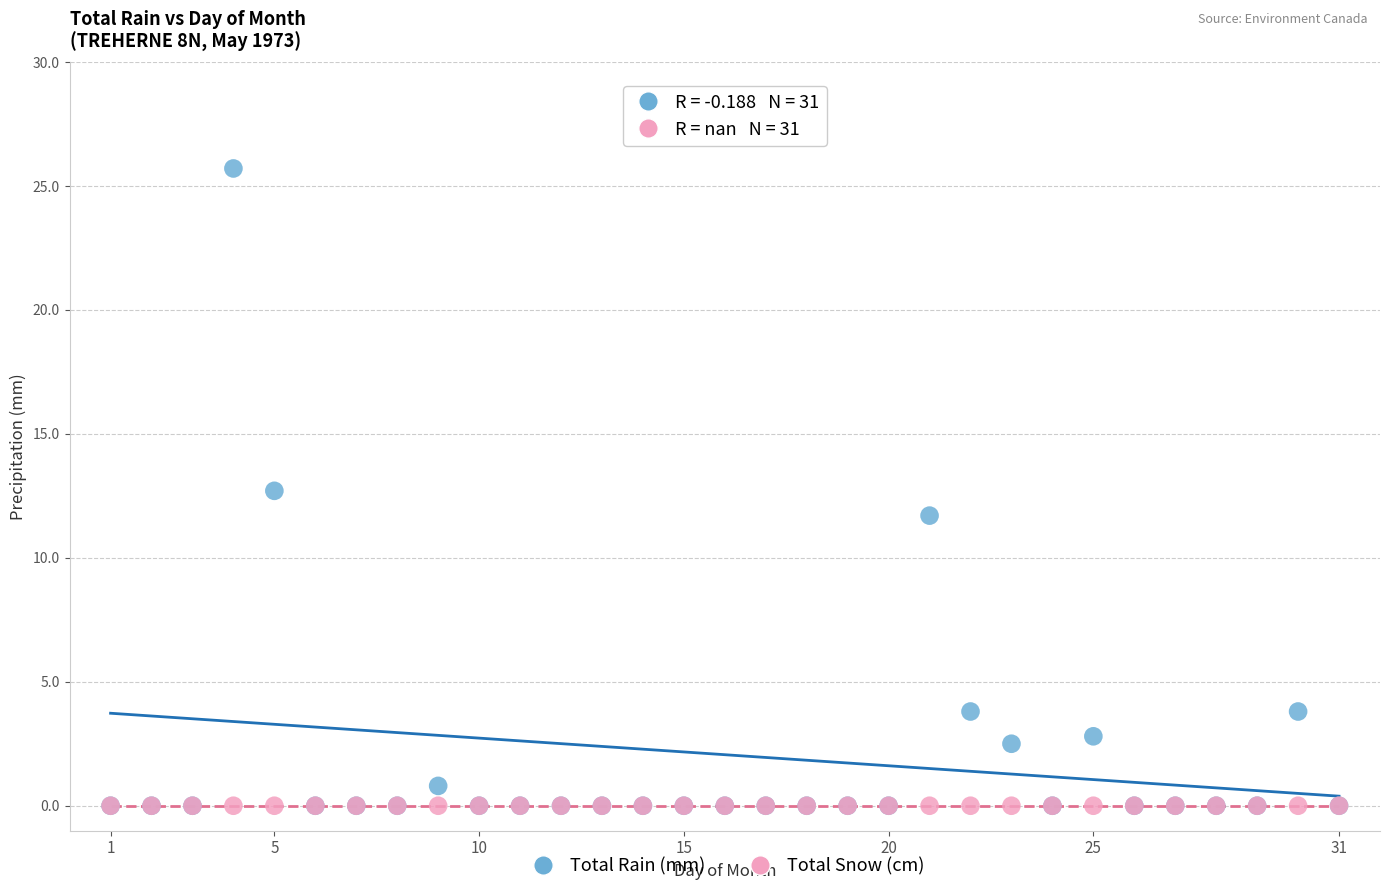

What are all the series names shown in the legend?

Total Rain (mm), Total Snow (cm)